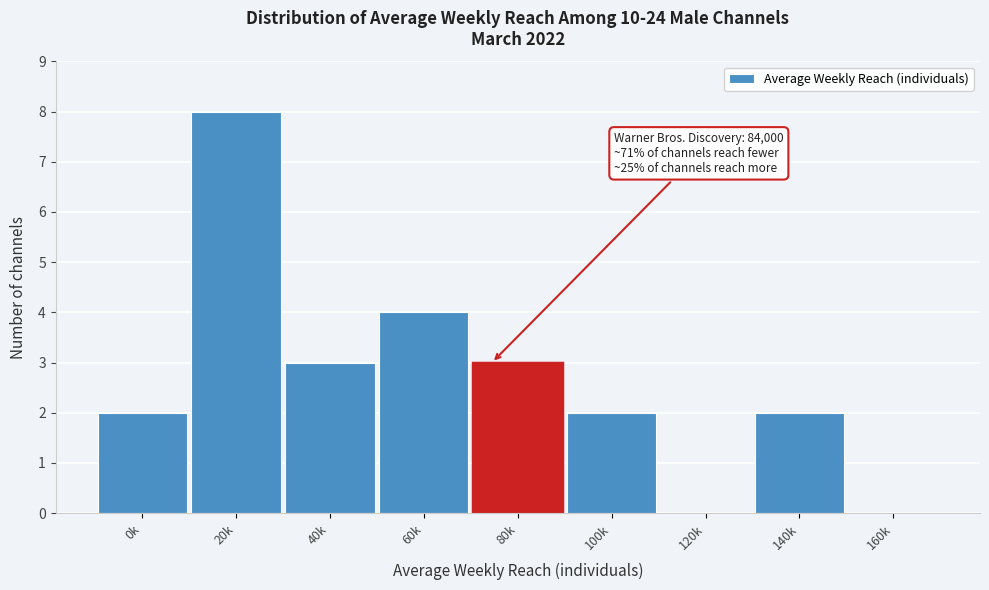

Reading left to right, transcribe all the data shown in this chart.

0k=2	20k=8	40k=3	60k=4	80k=3	100k=2	120k=0	140k=2	160k=0